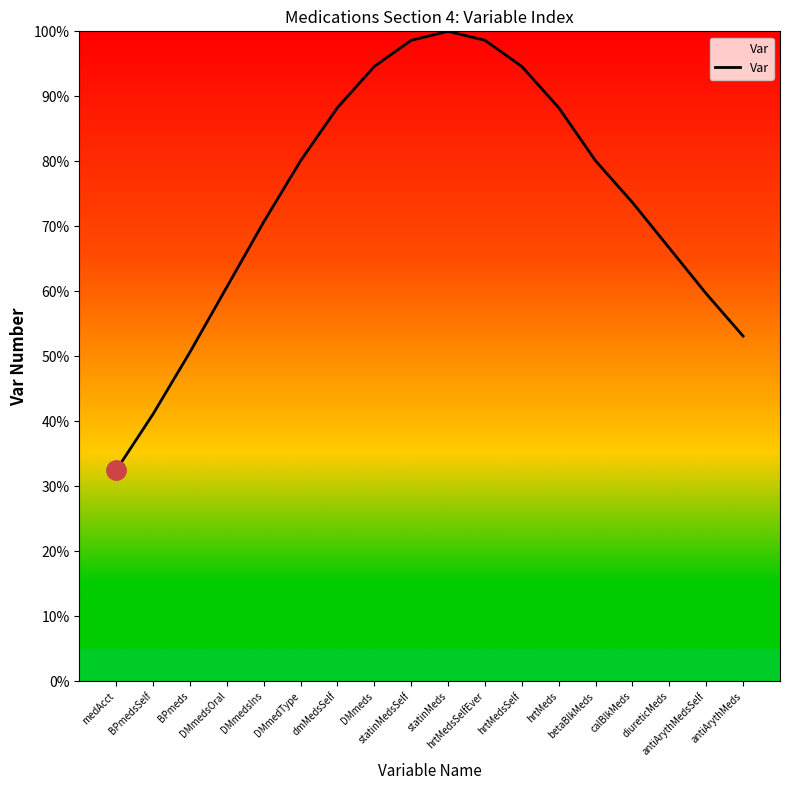

What is the sum of all values?

1331.7